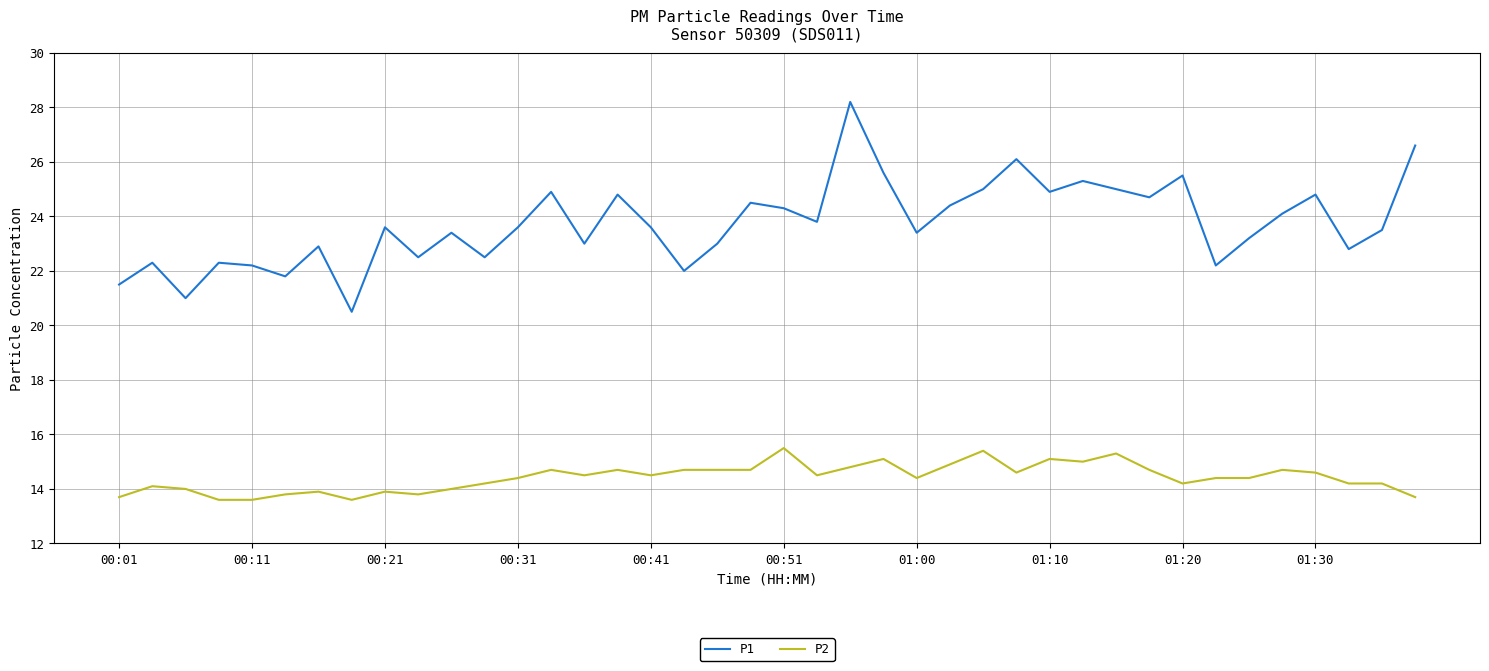

What are all the series names shown in the legend?

P1, P2